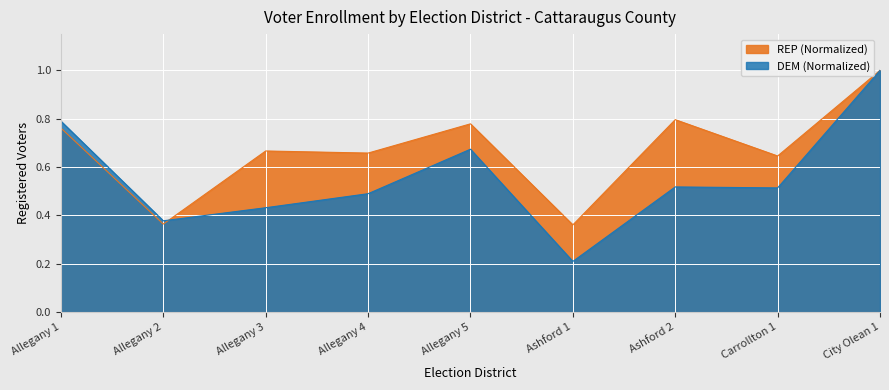

At which category is the sum across all series the highest?

City Olean 1